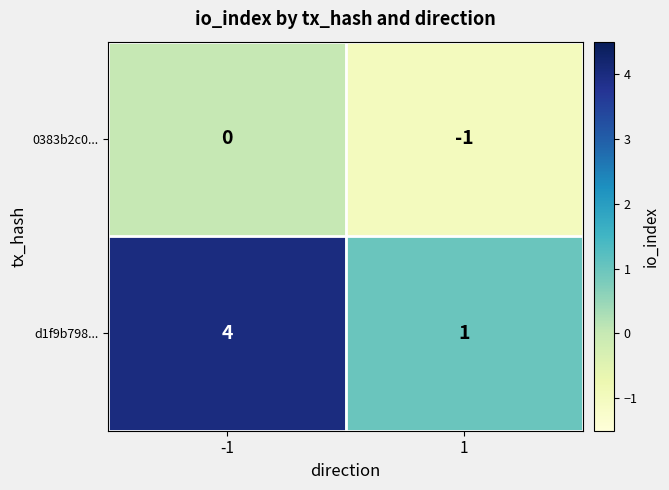

Which label corresponds to the smallest value in the chart?

1